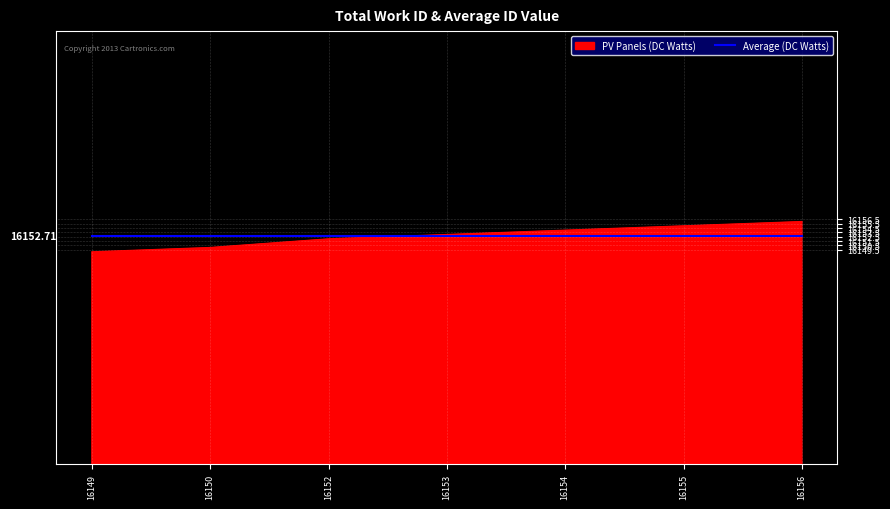

Which series has the widest spread of values?

PV Panels (DC Watts)